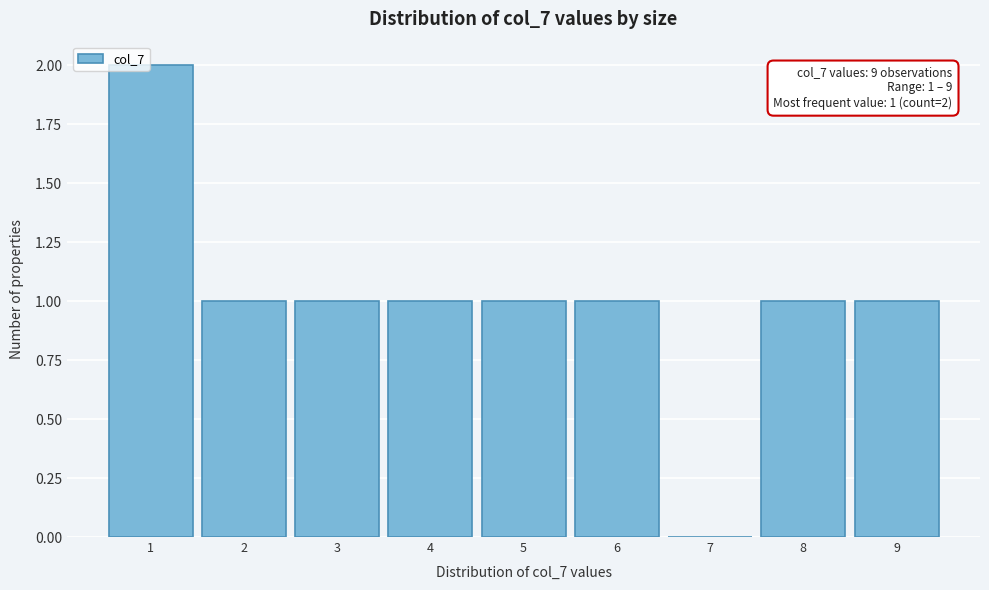

Over which range of the x-axis is the bar tallest?

0.5 to 1.5